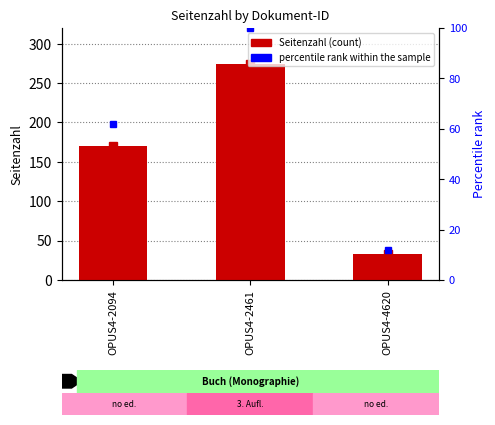

What is the average value of the Seitenzahl series?

159.0